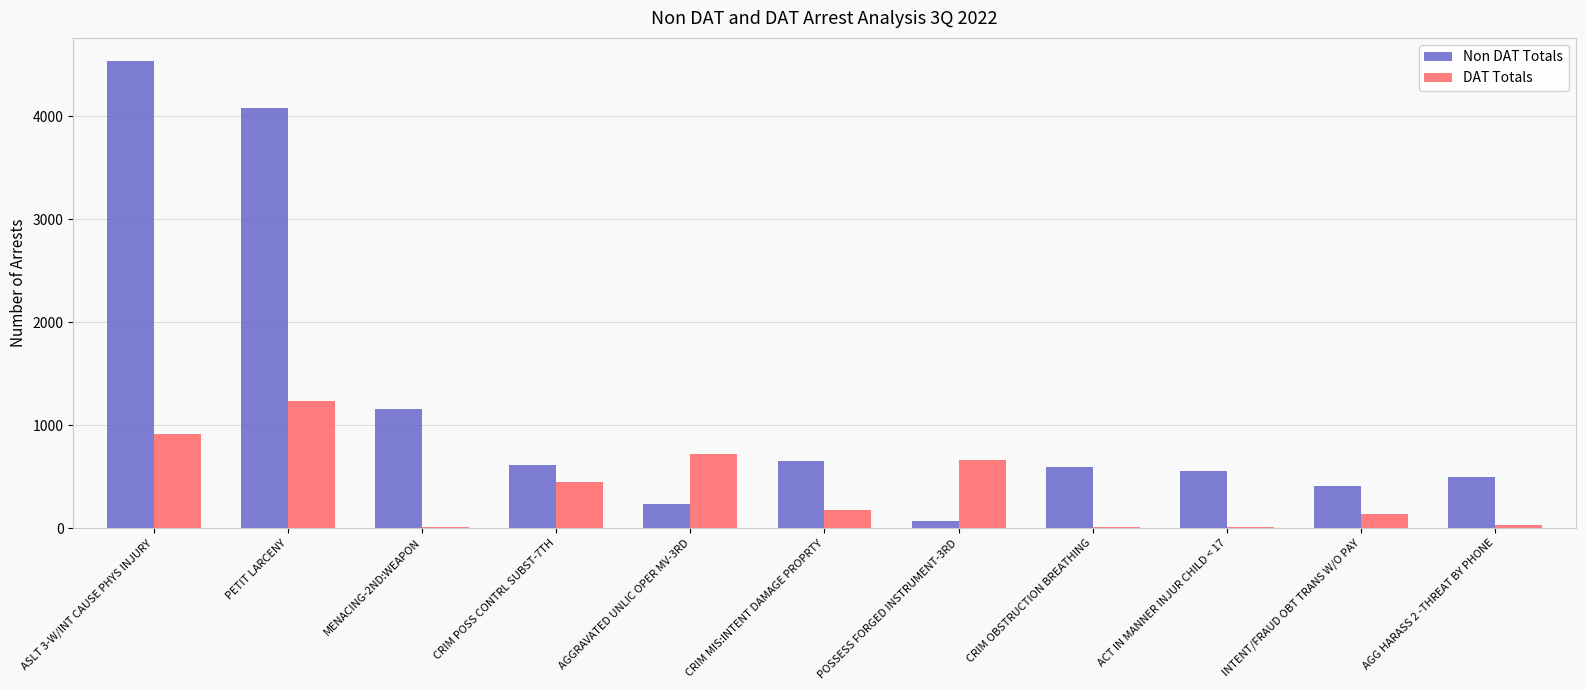

Is the value of Non DAT Totals at ACT IN MANNER INJUR CHILD < 17 greater than the value of DAT Totals at CRIM POSS CONTRL SUBST-7TH?

Yes